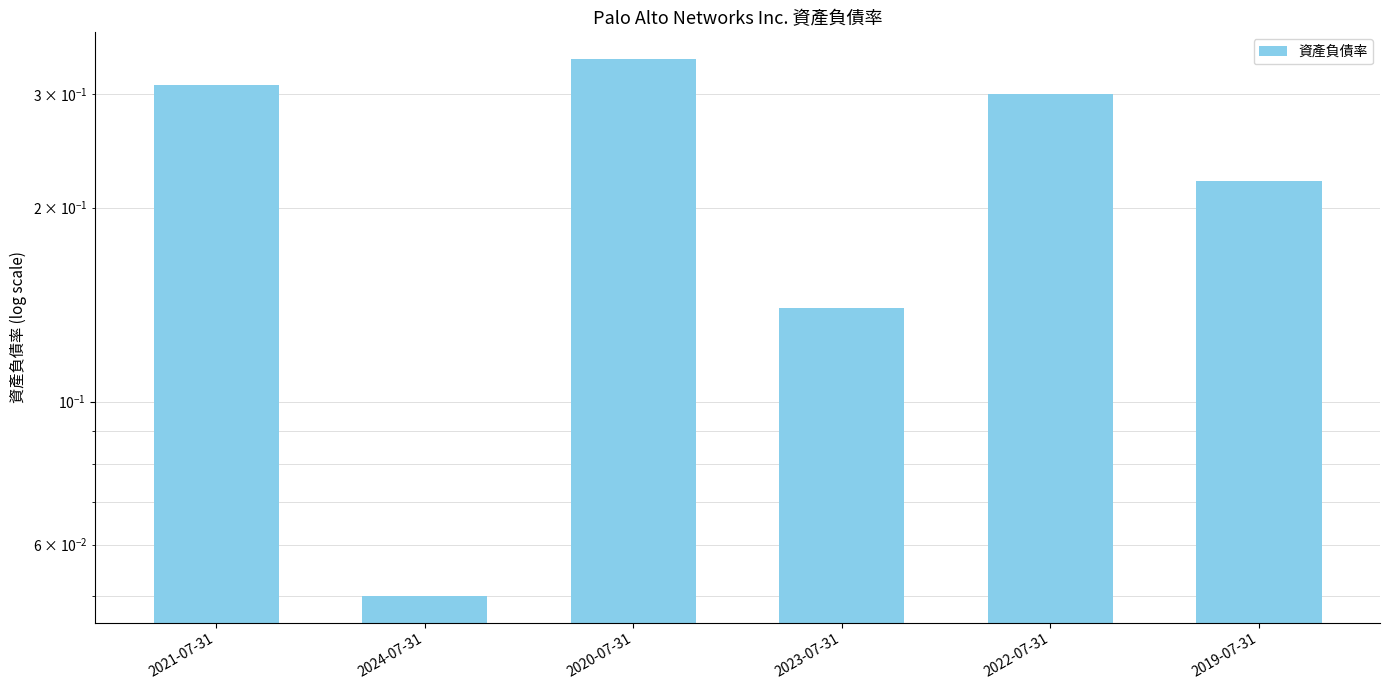

True or false: the data shows 0.2 at 2023-07-31.

False